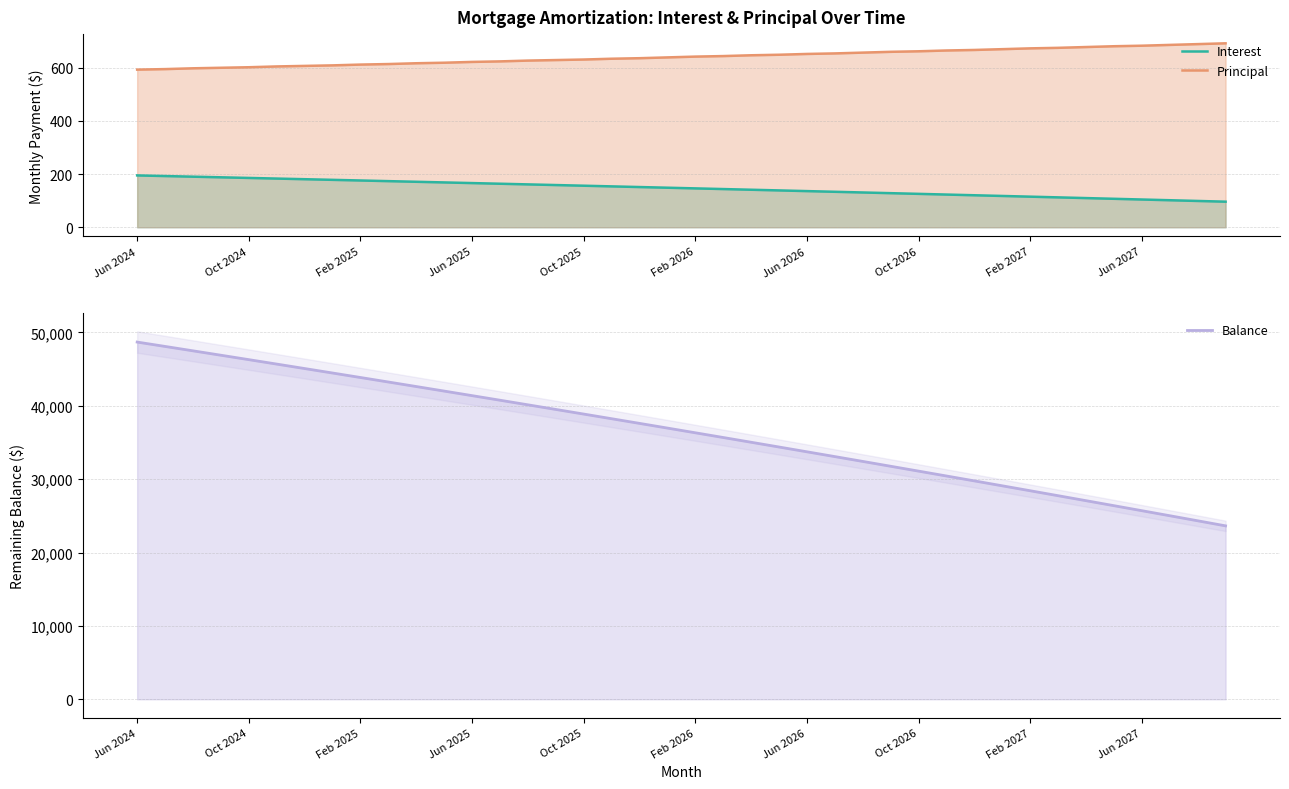

What is the total value across all series at 23?

35166.7